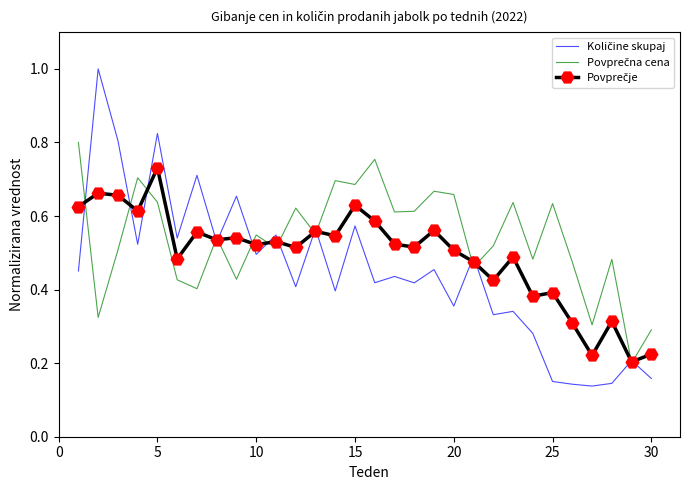

What is the maximum value shown in the chart?

1.0